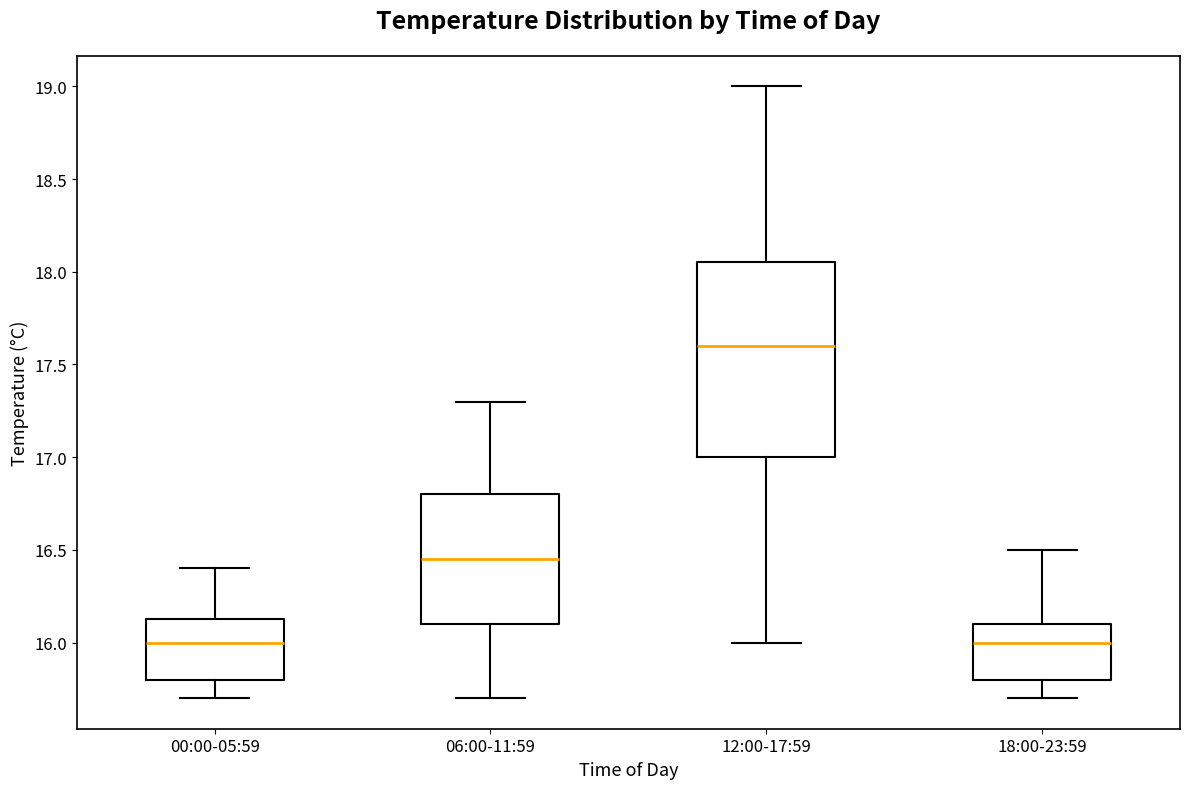

Reading left to right, read every box against the y-axis: the position of its median line, the range the box covers, and the ends of its whiskers. The values are not printed on the chart, so give them approximately, as read against the axis.

00:00-05:59: median 16.00, box 15.80 to 16.15, whiskers 15.70 to 16.40
06:00-11:59: median 16.45, box 16.10 to 16.80, whiskers 15.70 to 17.30
12:00-17:59: median 17.60, box 17.00 to 18.05, whiskers 16.00 to 19.00
18:00-23:59: median 16.00, box 15.80 to 16.10, whiskers 15.70 to 16.50